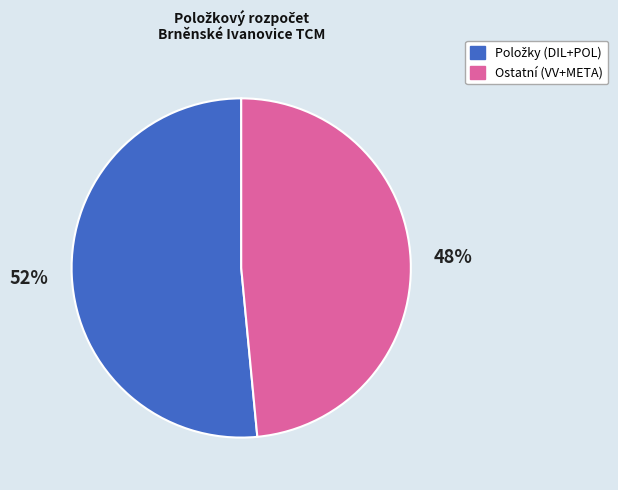

How many slices are in this pie chart?

2